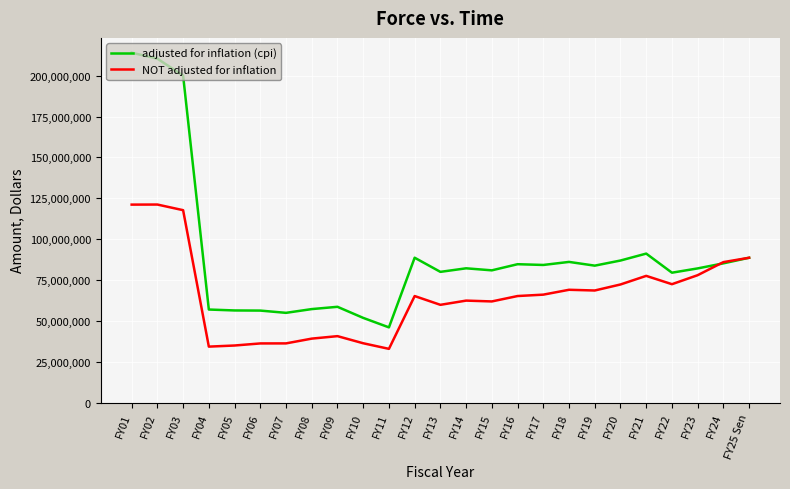

What is the approximate value of NOT adjusted for inflation at FY21, to the nearest 10?

77540000